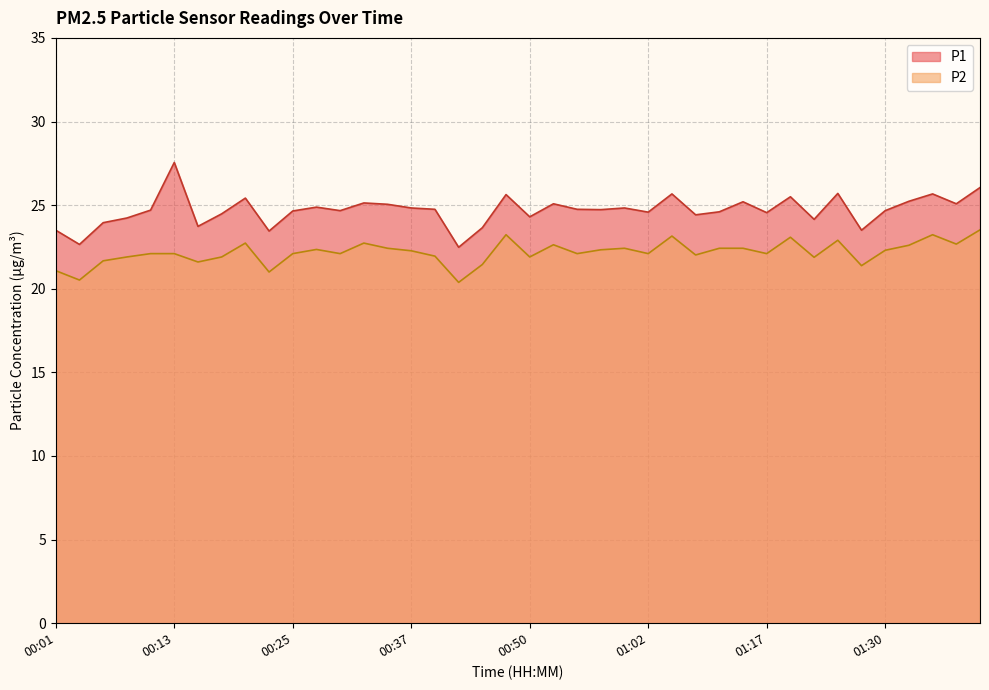

List the labels in order of P2 value, largest first.

01:40, 00:47, 01:35, 01:04, 01:19, 01:25, 00:20, 00:32, 01:38, 00:52, 01:33, 00:35, 00:59, 01:09, 01:14, 00:28, 00:57, 01:30, 00:37, 00:10, 00:13, 00:25, 00:30, 00:54, 01:02, 01:17, 01:07, 00:40, 00:08, 00:18, 00:50, 01:22, 00:05, 00:15, 00:45, 01:28, 00:01, 00:23, 00:03, 00:42